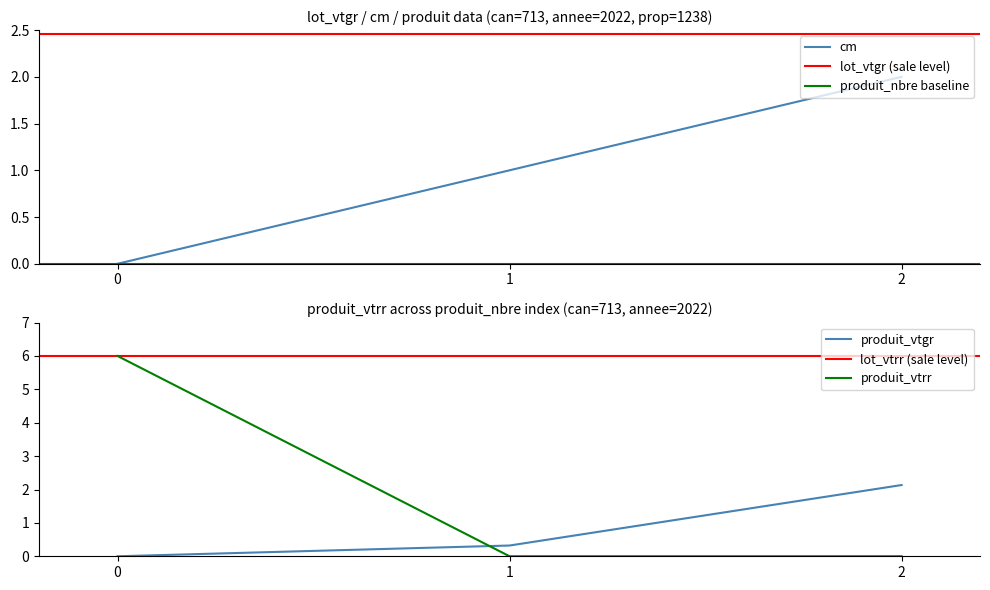

Does the chart have visible grid lines?

No